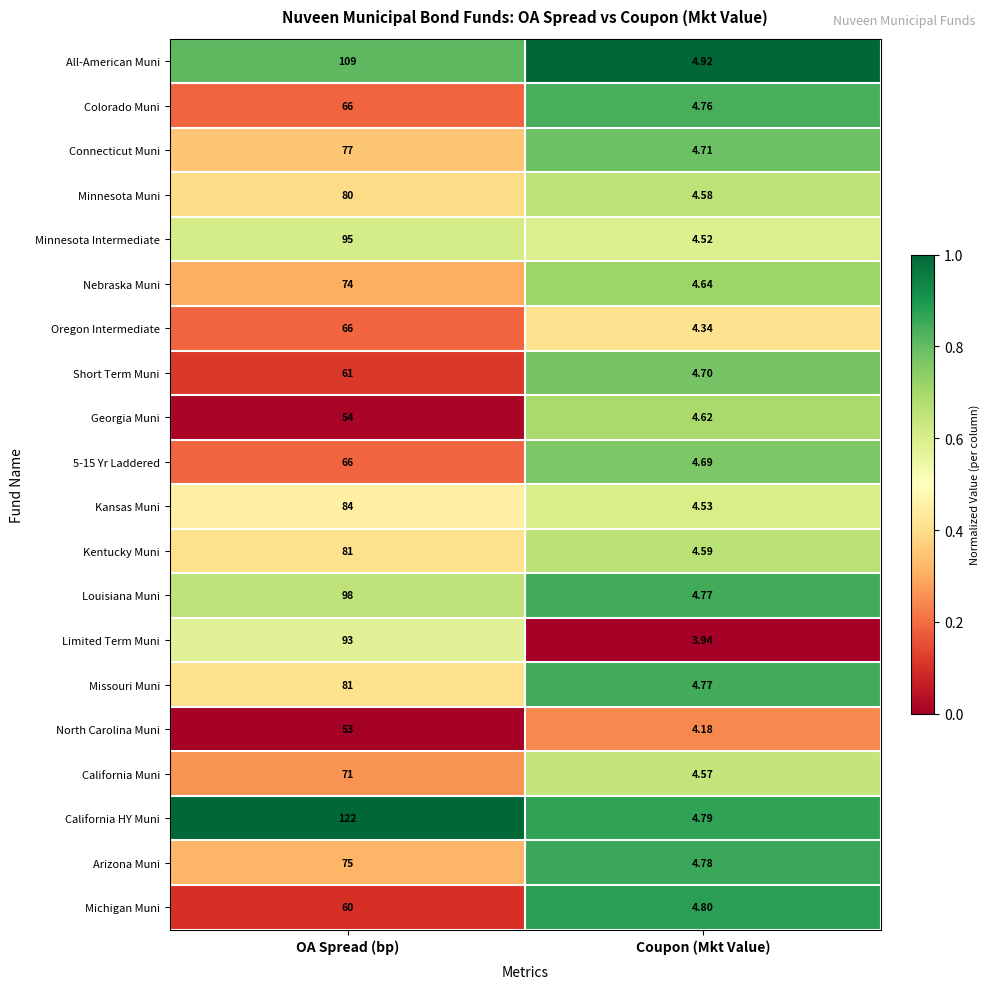

List the labels in order of All-American Muni value, largest first.

OA Spread (bp), Coupon (Mkt Value)